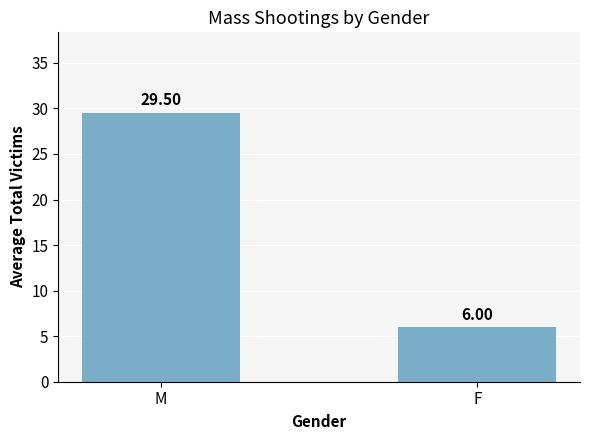

What is the value of the 2nd bar from the left?

6.0